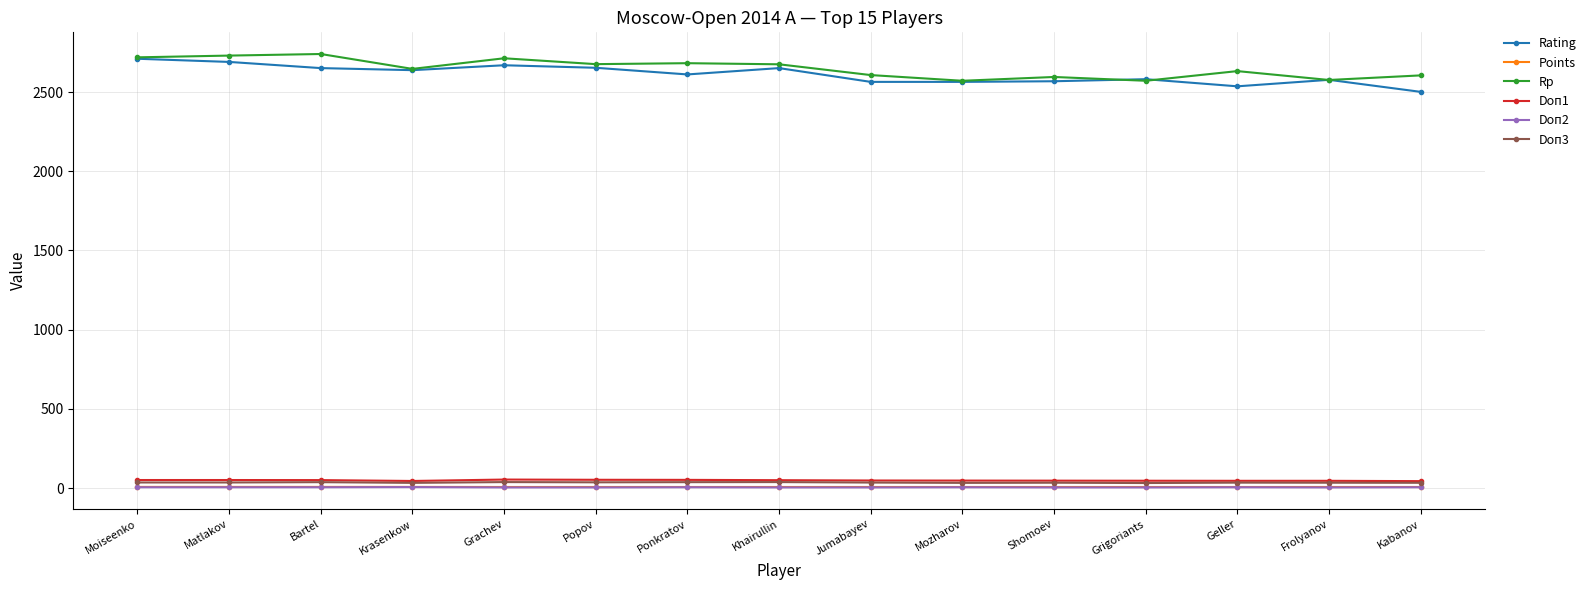

Is this an area chart (filled region under the line)?

No